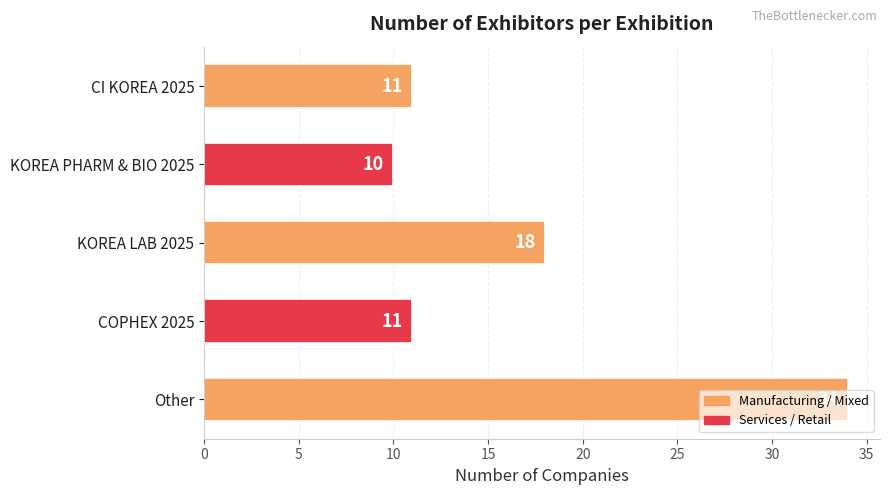

What position from the top is Other?

5